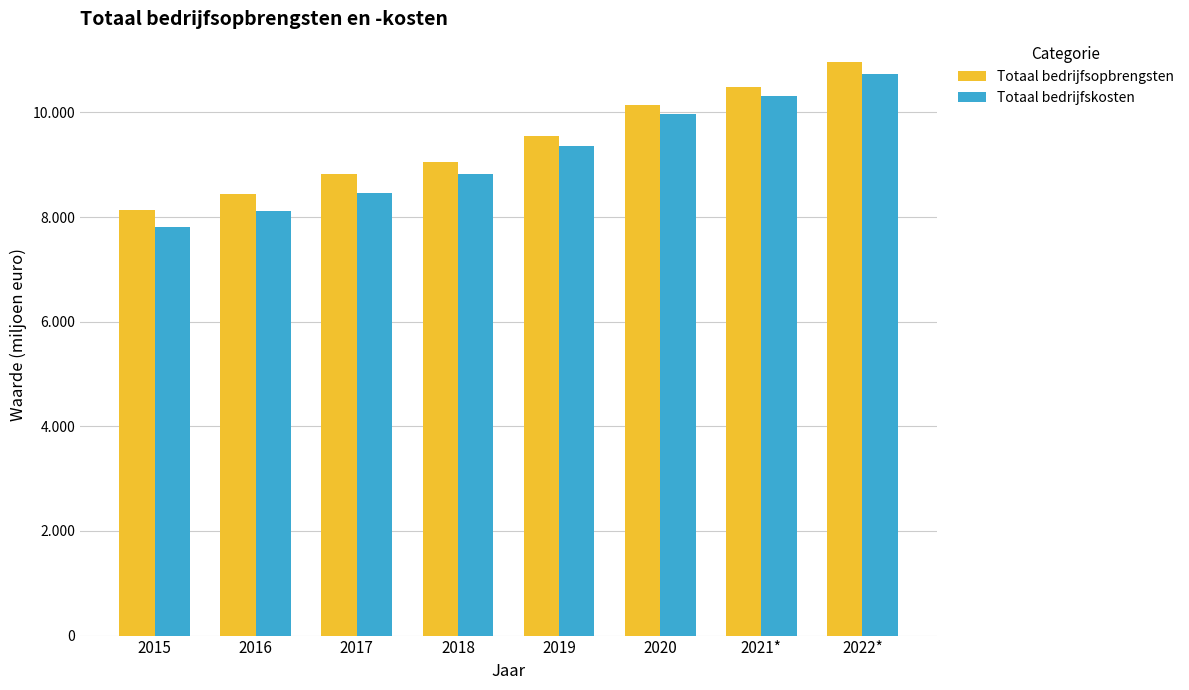

Which category has the highest value across all series?

2022*